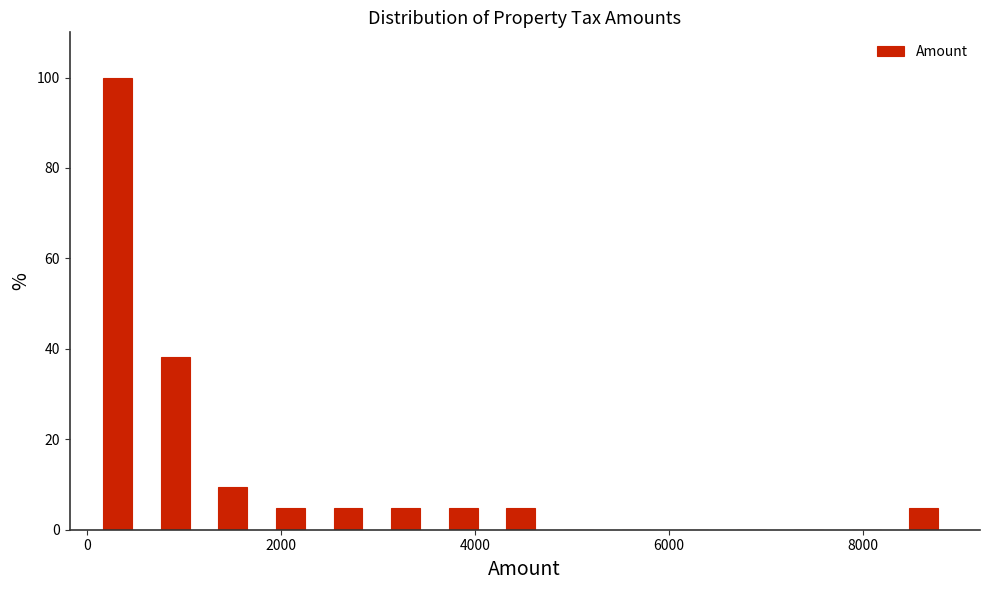

Around what value on the x-axis is the tallest bar? Give the approximate position of its centre, as read against the axis.

400